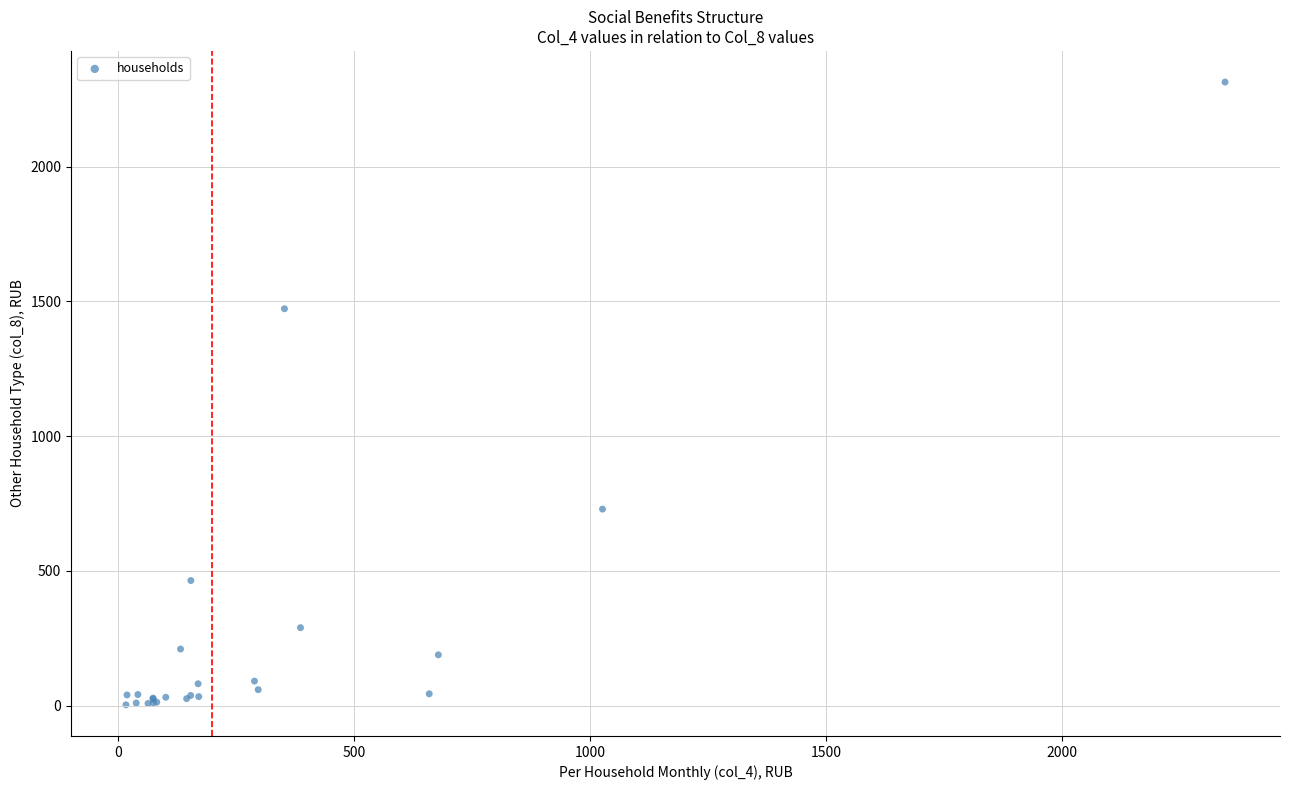

What Y value in the scatter plot is closest to 1158?

1472.9